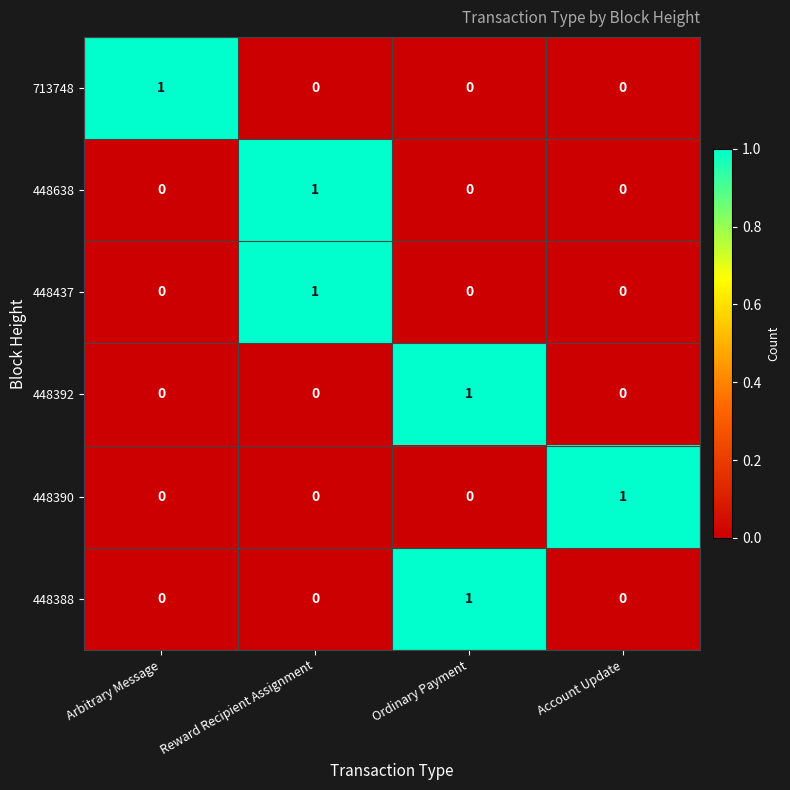

The value of 713748 at Arbitrary Message is 1. True or false?

True